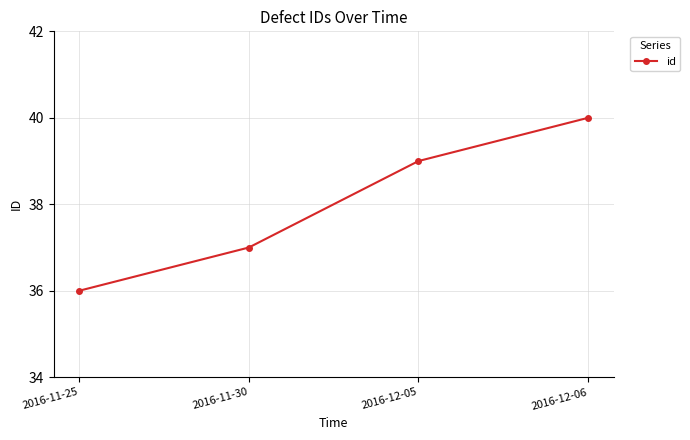

Count the values in the range 37 to 40.

3